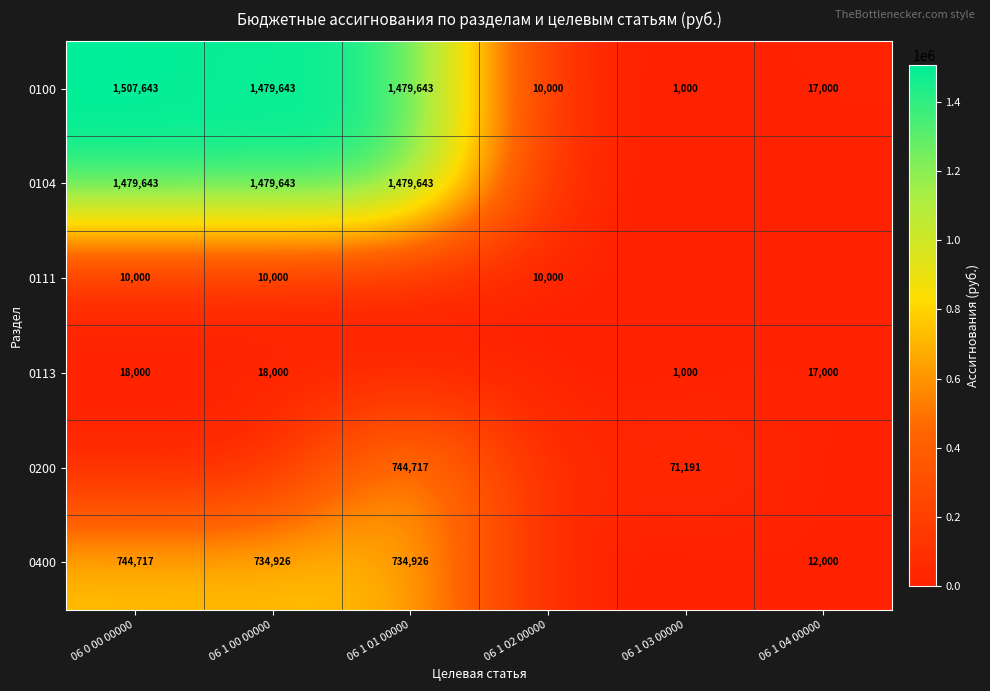

What is the approximate value of 0100 at 06 1 00 00000?

1479643